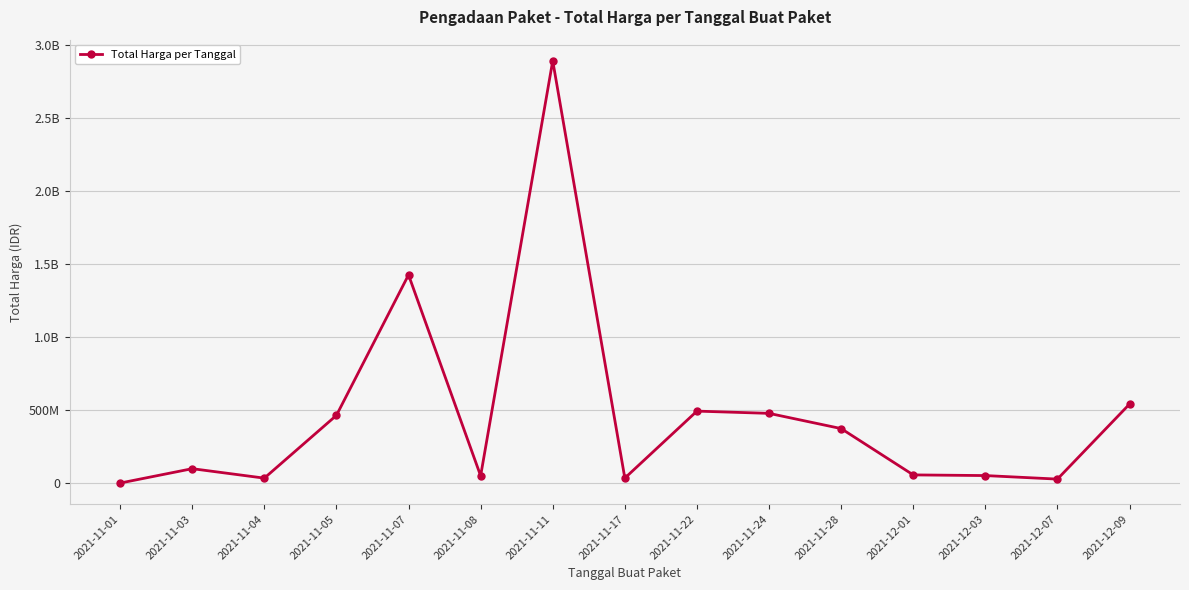

What is the label of the 9th point from the right?

2021-11-11